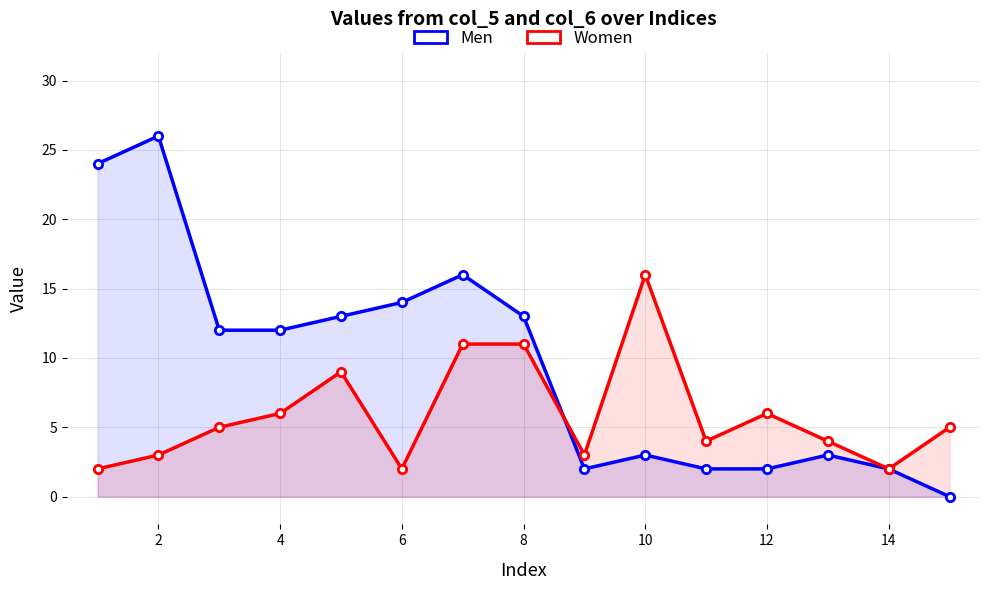

Rank the series at 14 from lowest to highest value.

Men, Women